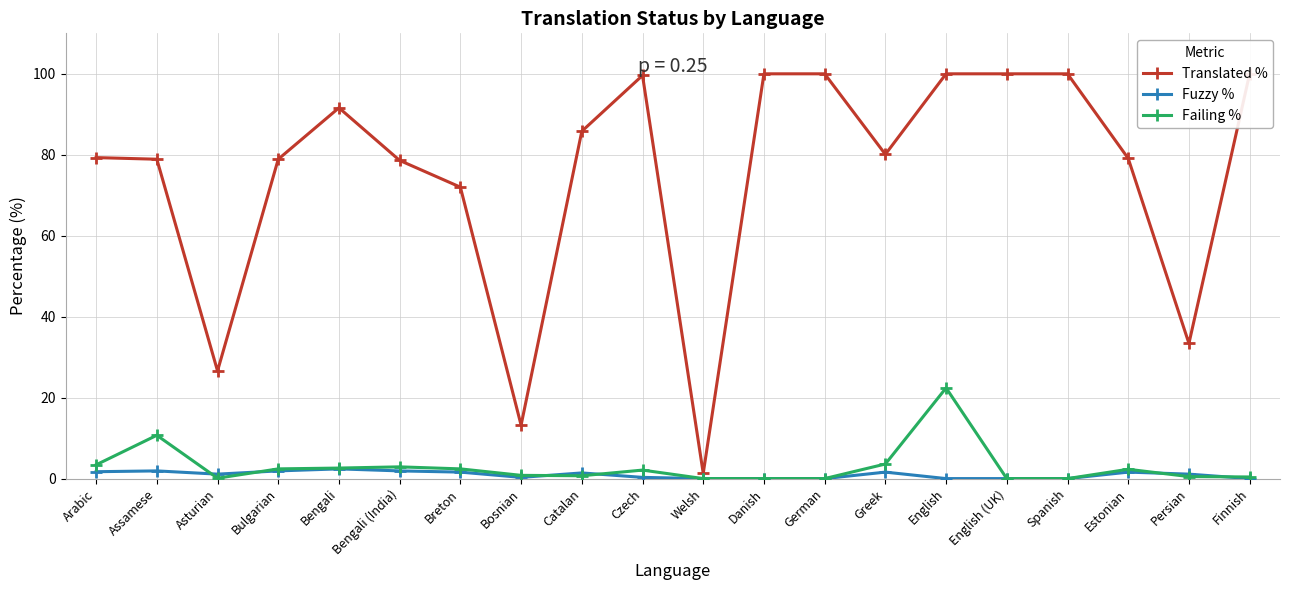

Is it true that Fuzzy % equals 0.0 at English?

True